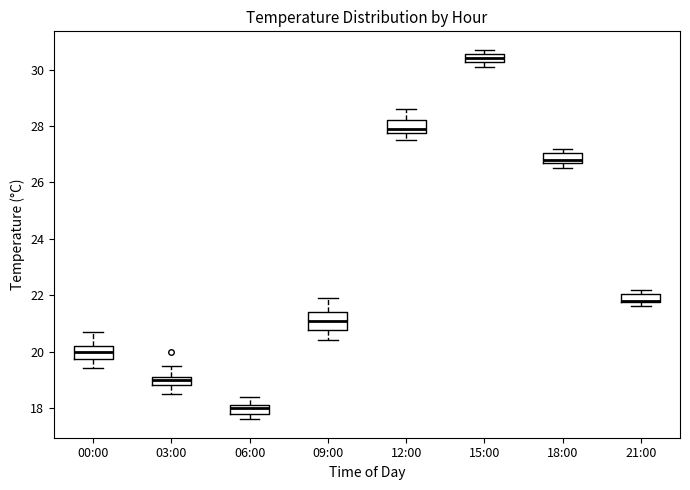

Reading left to right, read every box against the y-axis: the position of its median line, the range the box covers, and the ends of its whiskers. The values are not printed on the chart, so give them approximately, as read against the axis.

00:00: median 20.0, box 19.8 to 20.2, whiskers 19.4 to 20.8
03:00: median 19.0, box 18.8 to 19.2, whiskers 18.6 to 19.6
06:00: median 18.0, box 17.8 to 18.2, whiskers 17.6 to 18.4
09:00: median 21.2, box 20.8 to 21.4, whiskers 20.4 to 22.0
12:00: median 28.0, box 27.8 to 28.2, whiskers 27.6 to 28.6
15:00: median 30.4, box 30.2 to 30.6, whiskers 30.2 (just below the box's lower edge) to 30.8
18:00: median 26.8 (just above the box's lower edge), box 26.8 to 27.0, whiskers 26.6 to 27.2
21:00: median 21.8 (drawn on the box's lower edge), box 21.8 to 22.0, whiskers 21.6 to 22.2